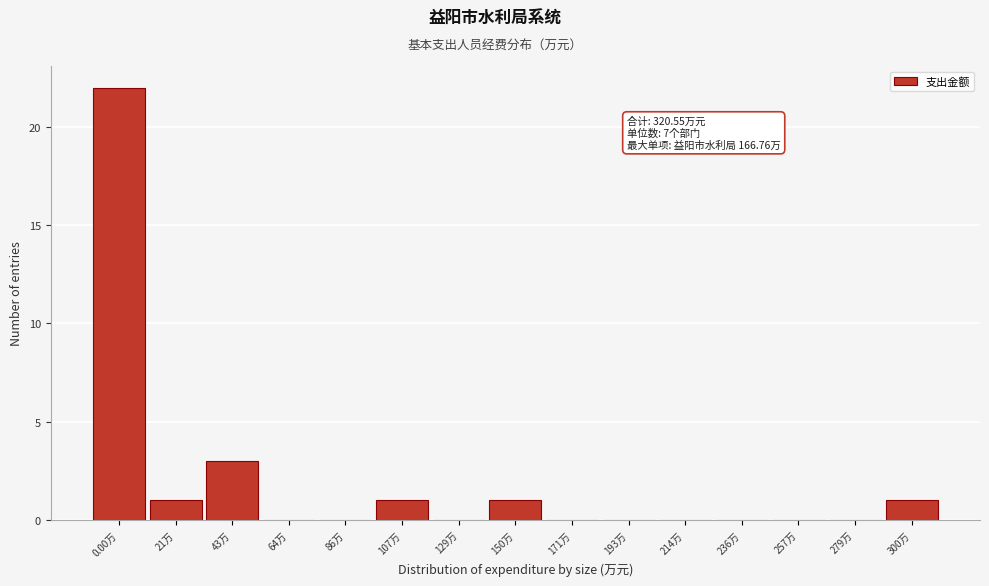

Reading left to right, extract all data points from this chart.

0.00万=22	21万=1	43万=3	64万=0	86万=0	107万=1	129万=0	150万=1	171万=0	193万=0	214万=0	236万=0	257万=0	279万=0	300万=1